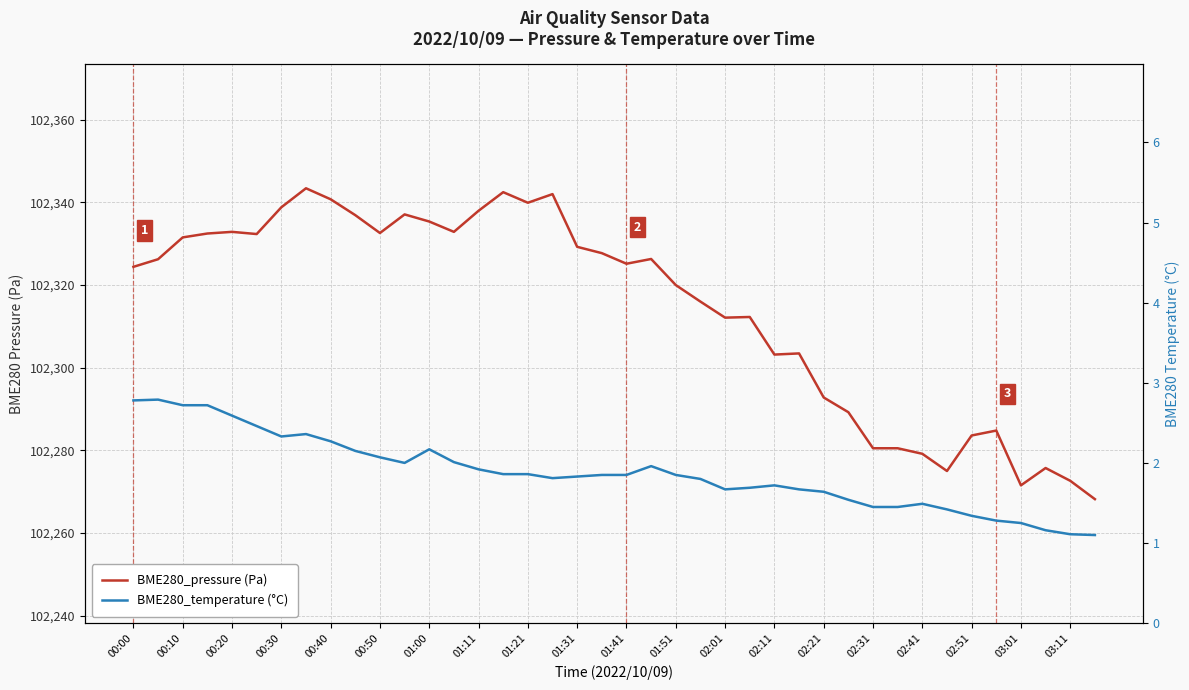

What is the difference between the BME280_pressure (Pa) values at 32 and 03:11?

48.5